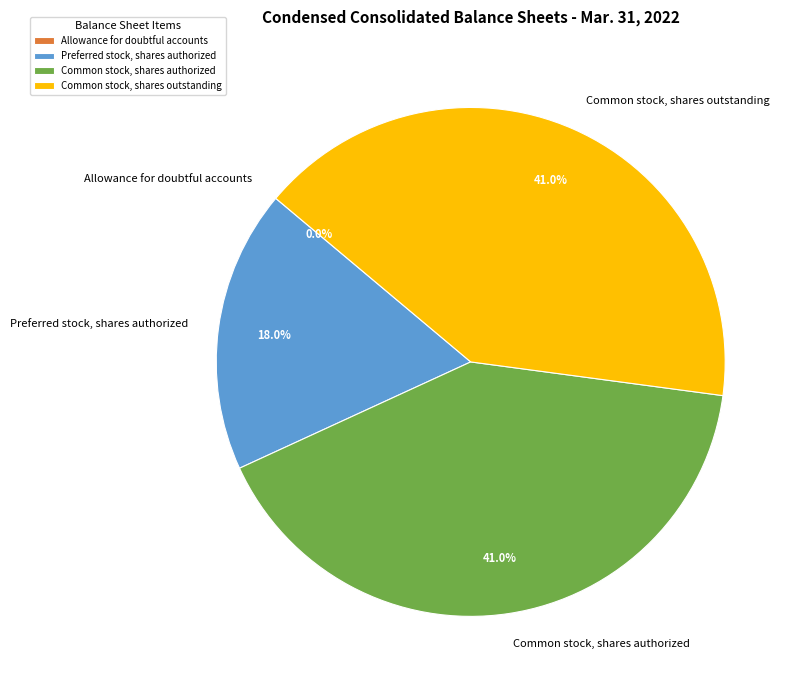

What percentage is the Common stock, shares outstanding slice, to the nearest percent?

41%